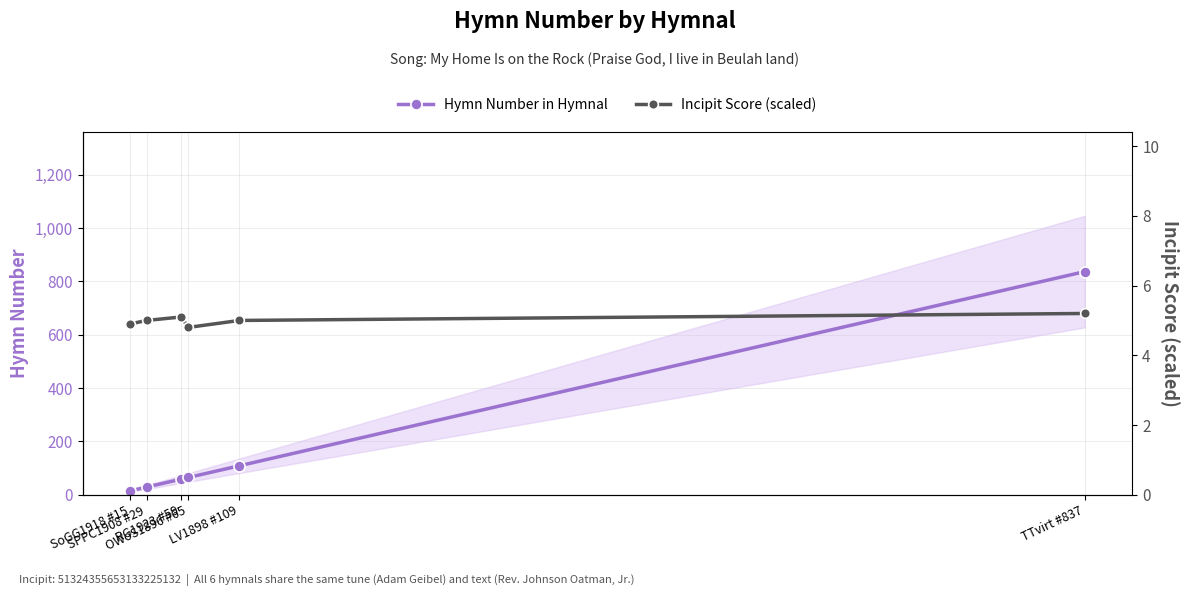

What is the approximate value of Hymn Number in Hymnal at OWoS1896 #65?

65